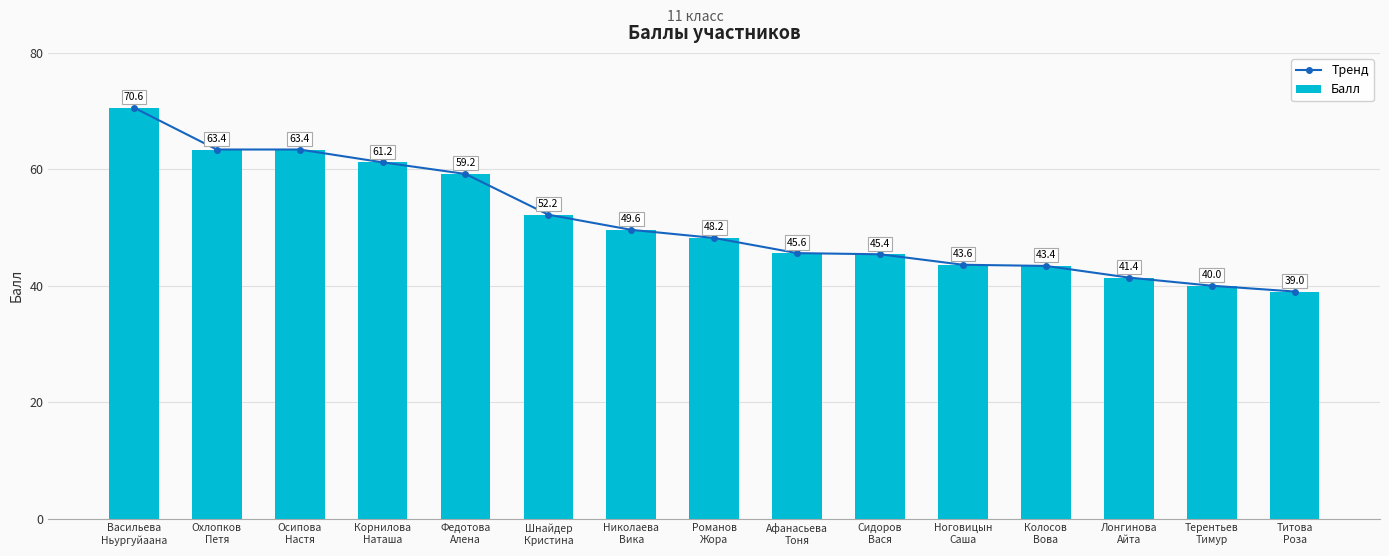

How many categories are shown in the chart?

15